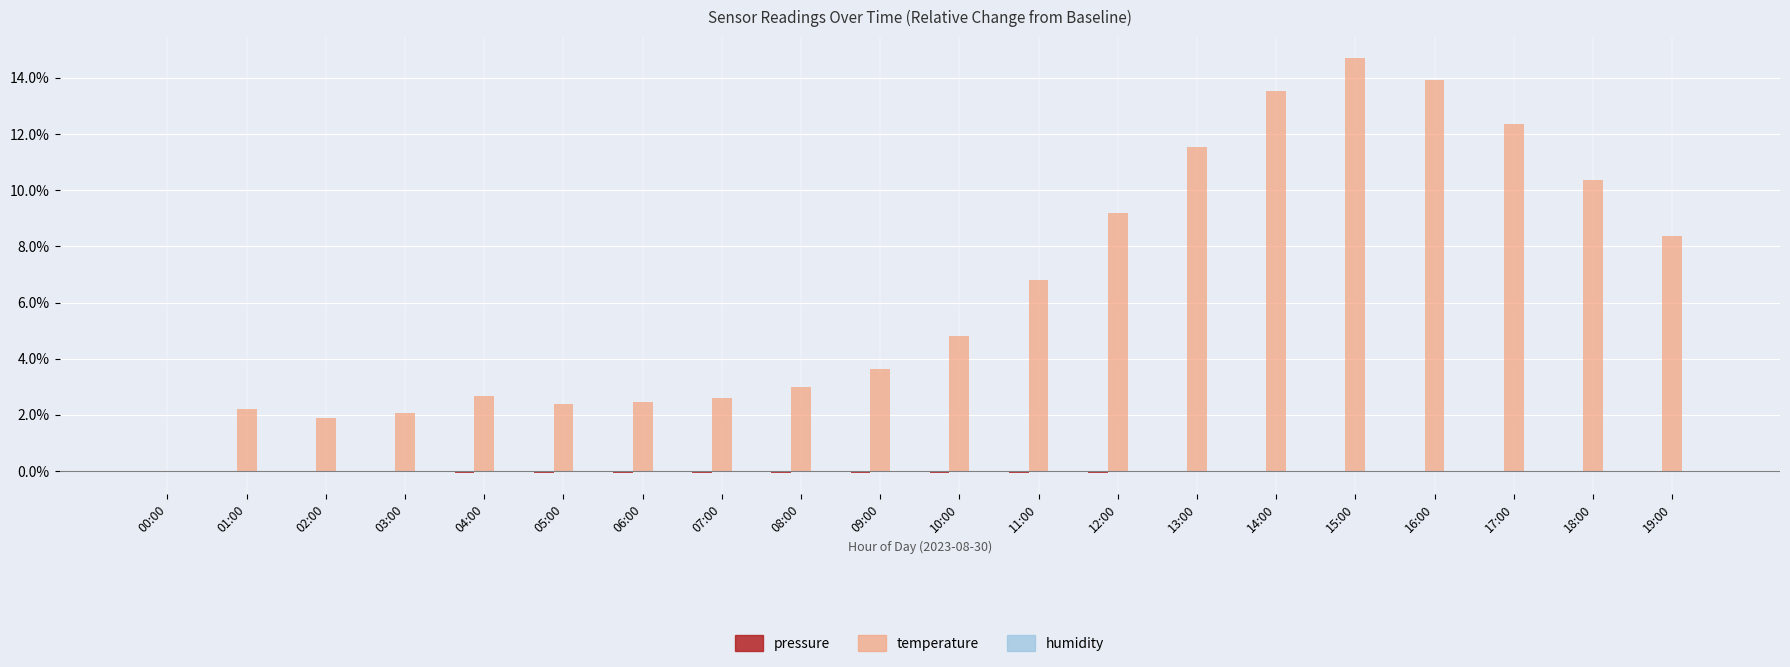

Which series has the largest total across all categories?

temperature